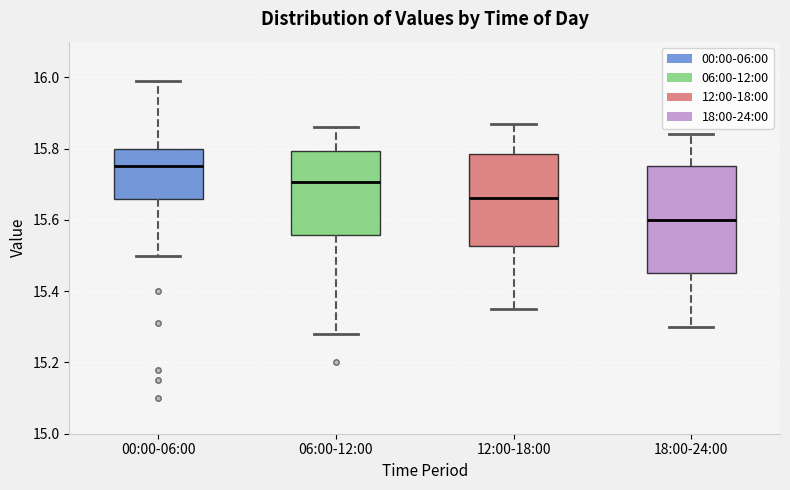

Where does the median line of the box for 00:00-06:00 sit on the y-axis? The values are not printed on the chart, so give them approximately, as read against the axis.

15.76